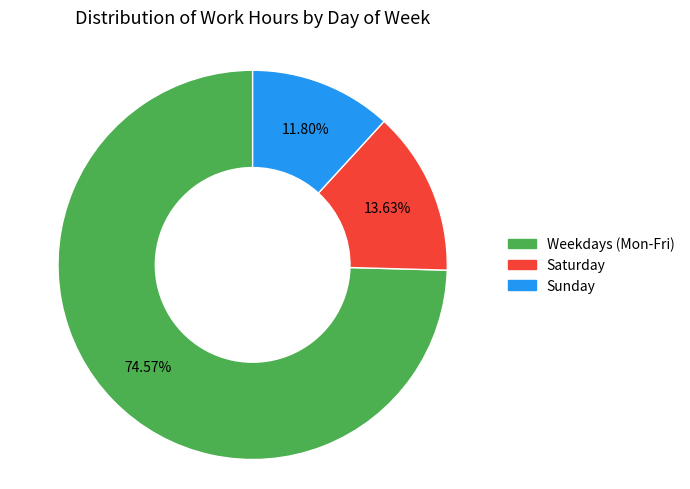

Does any single category account for the majority?

Yes